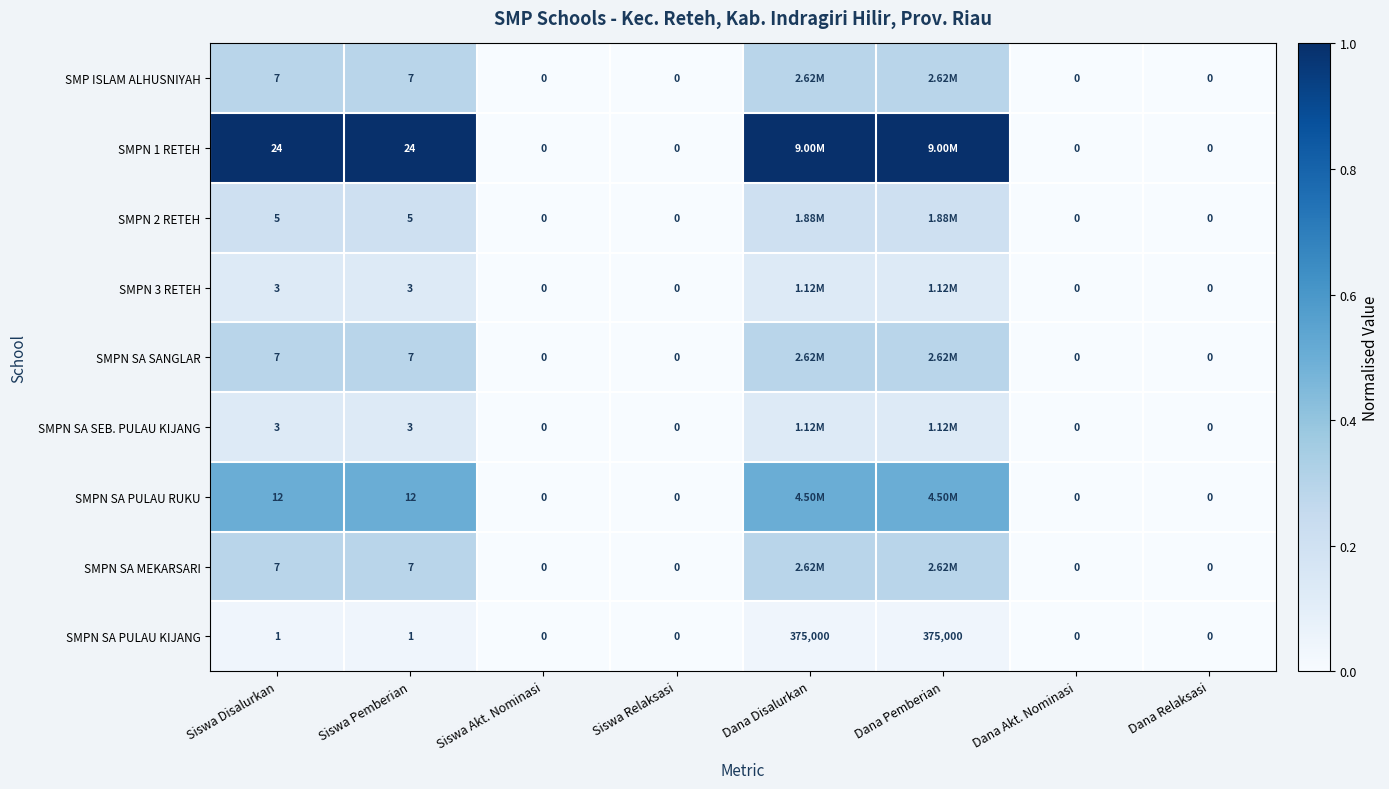

The SMPN 3 RETEH series shows 0.0 at Siswa Relaksasi. True or false?

True